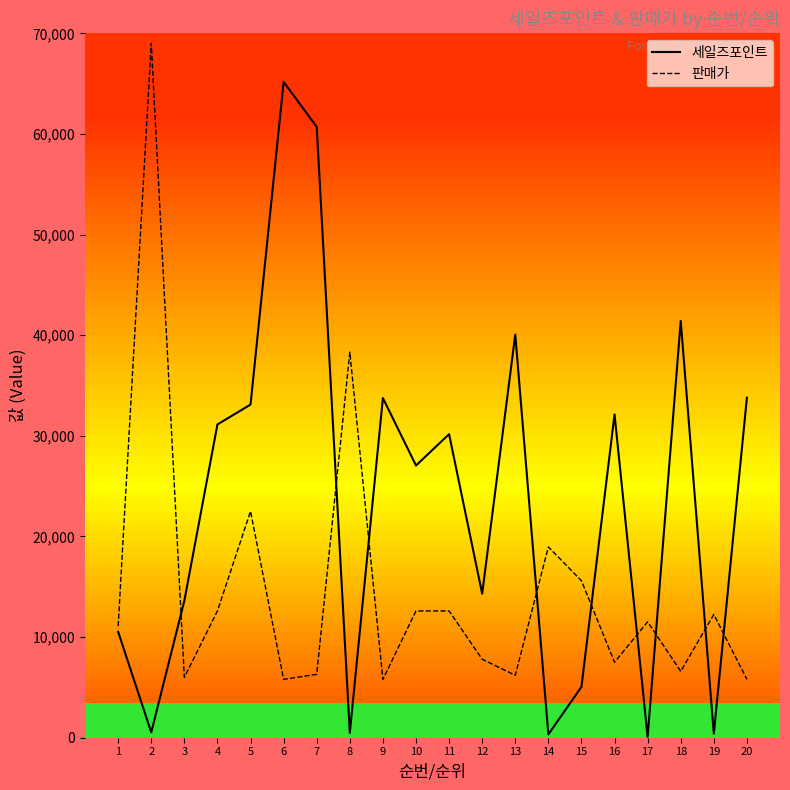

Rank the series by their average value, from highest to lowest.

세일즈포인트, 판매가